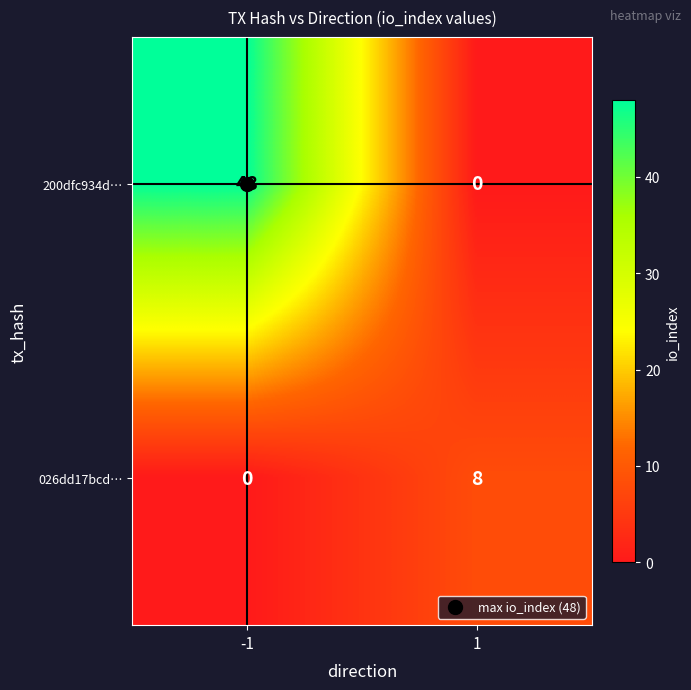

At which category is the sum across all series the highest?

-1